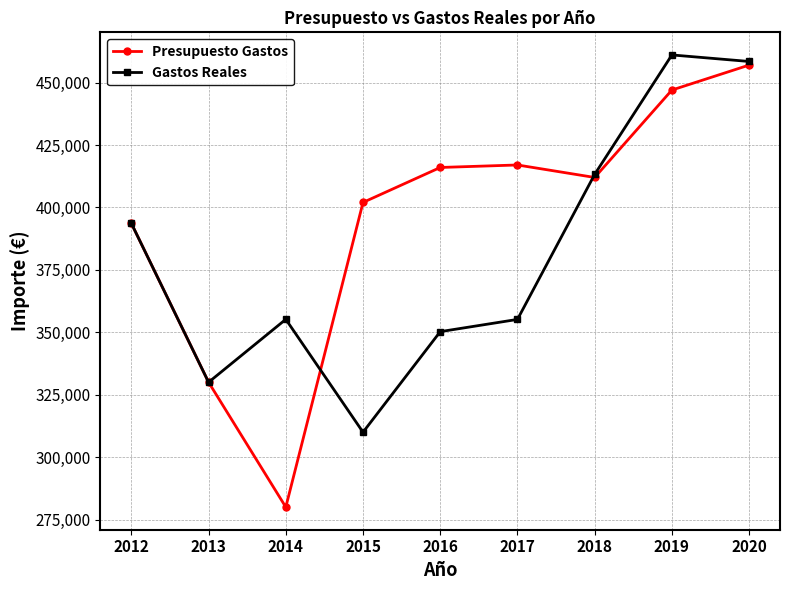

True or false: Presupuesto Gastos has more than 2 points higher than both neighbors.

False